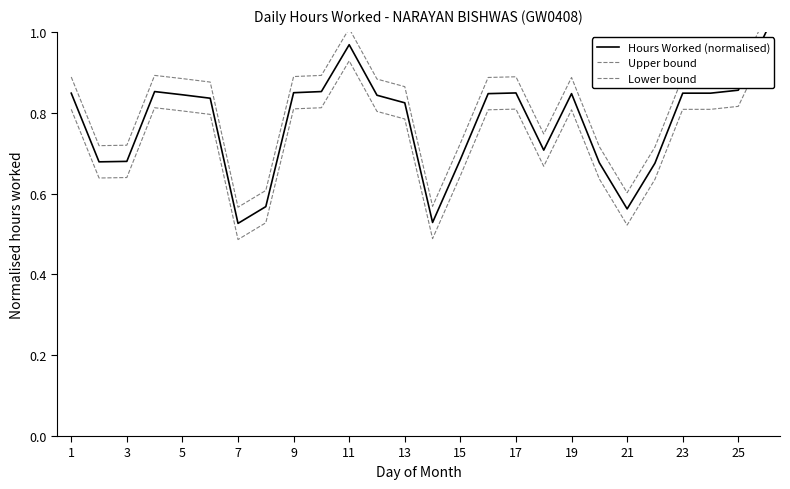

Is it true that Hours Worked (normalised) equals 0.2 at 23?

False